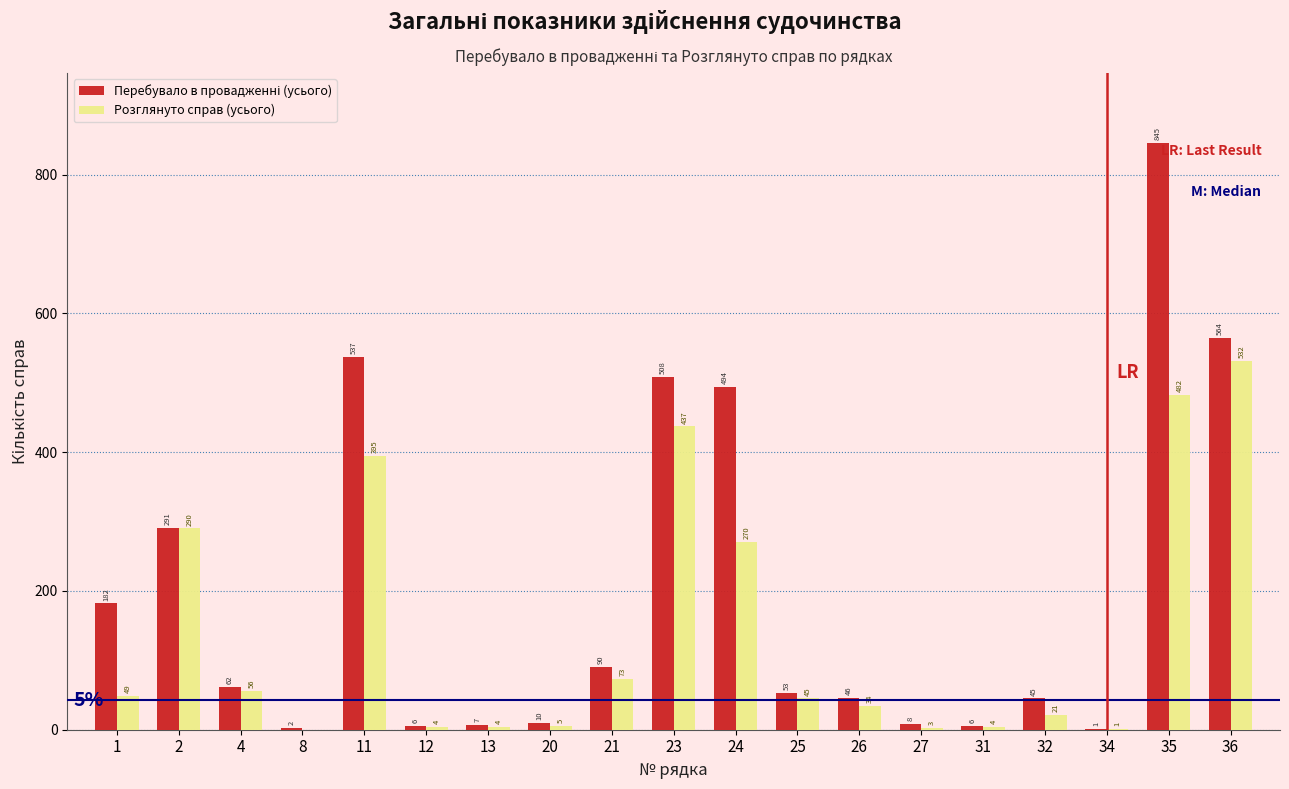

Is it true that Розглянуто справ (усього) equals 327 at 36?

False